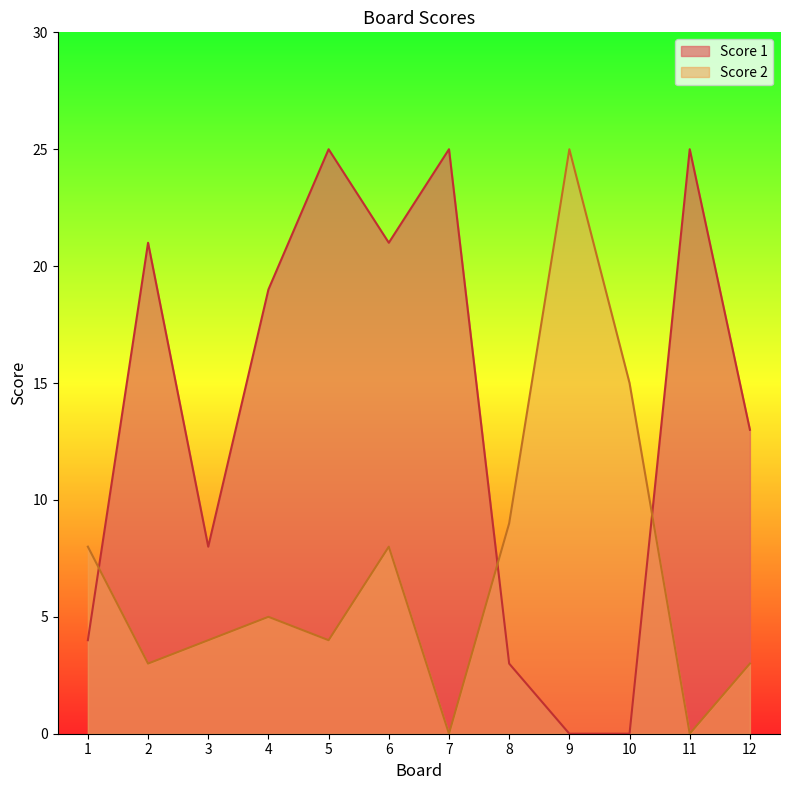

Is the value of Score 1 at 4 greater than the value of Score 2 at 11?

Yes